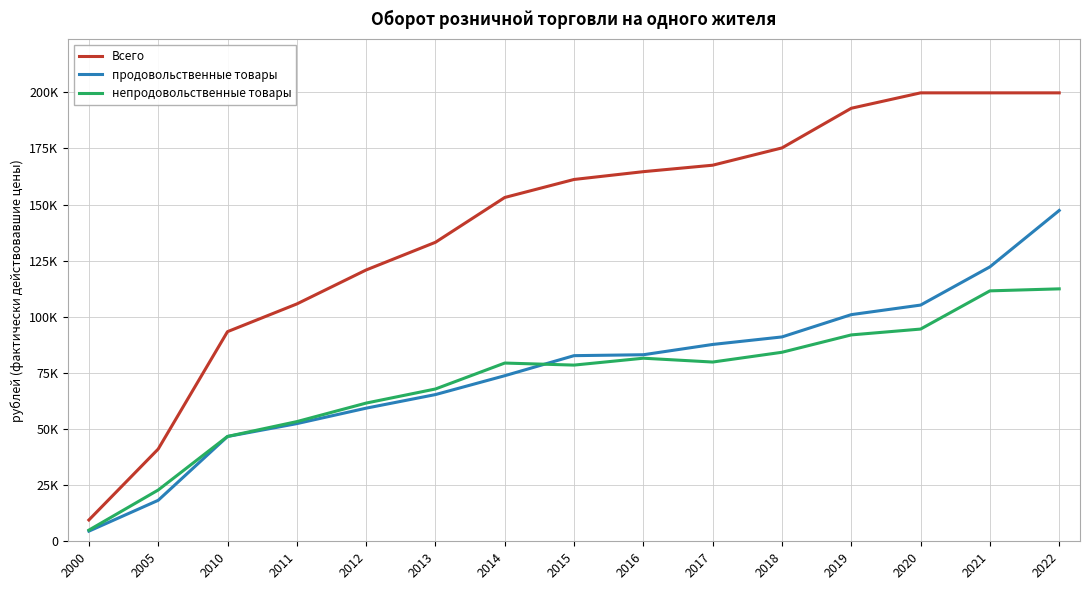

Does the chart display data point markers on the line(s)?

No